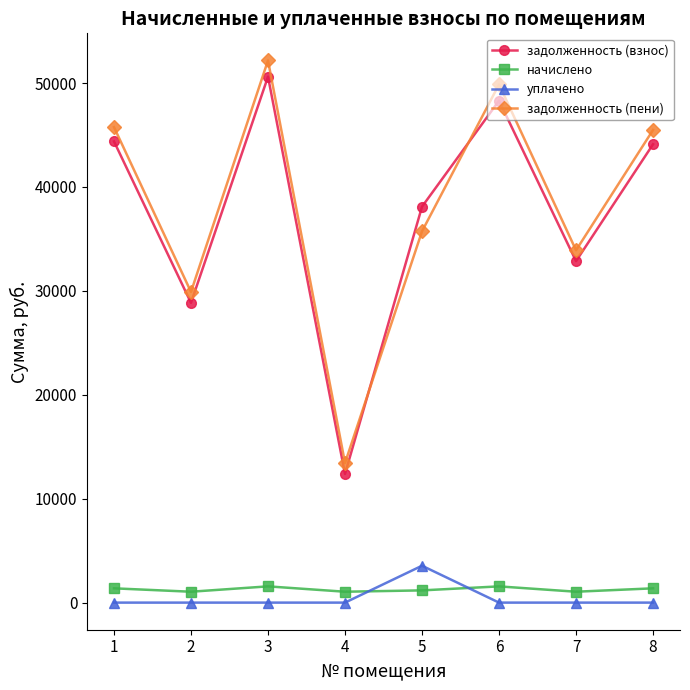

What is the total value across all series at 6?

99736.4